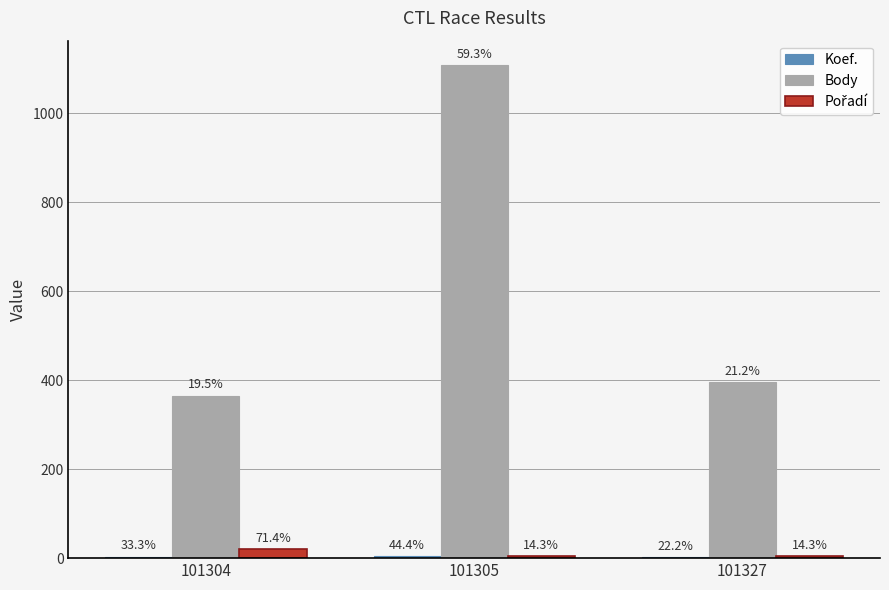

The value of Pořadí at 101305 is 5. True or false?

False